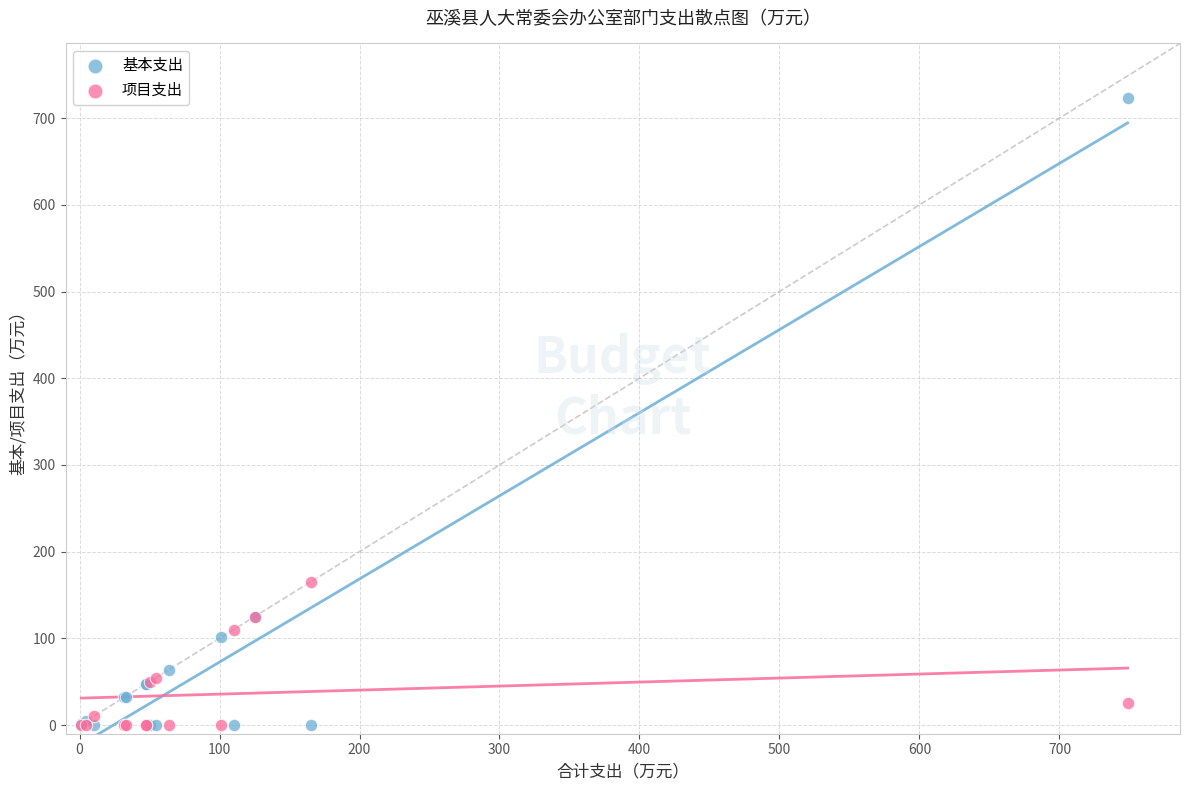

Across all series, what Y value is closest to 361?

165.0